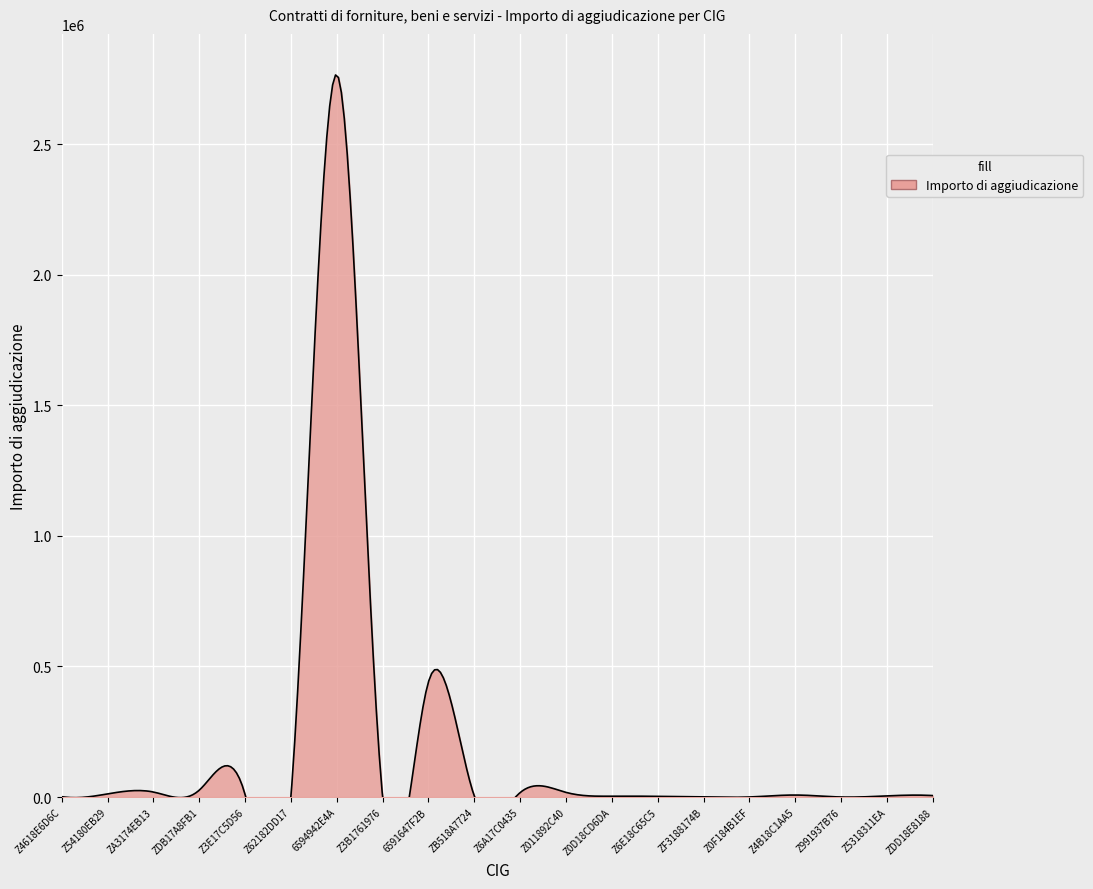

What is the greatest value displayed?

2766393.0